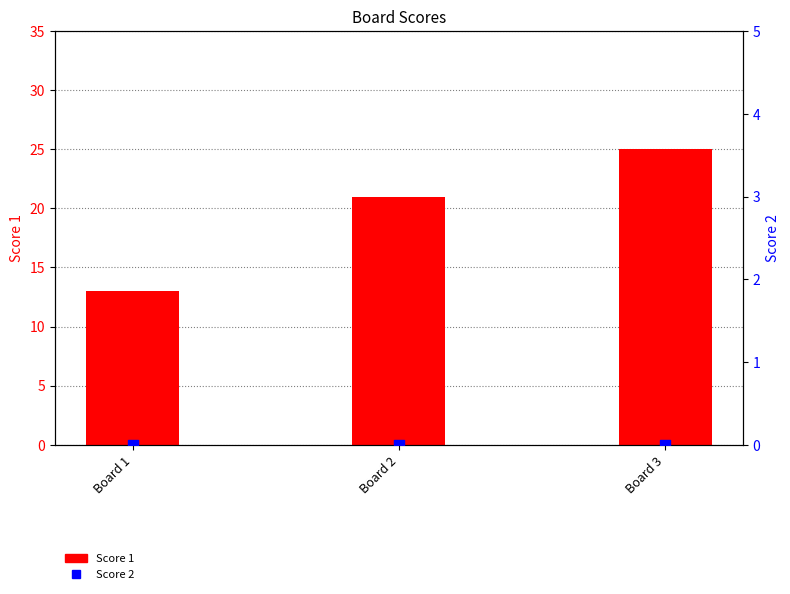

Which series has the largest total across all categories?

Score 1